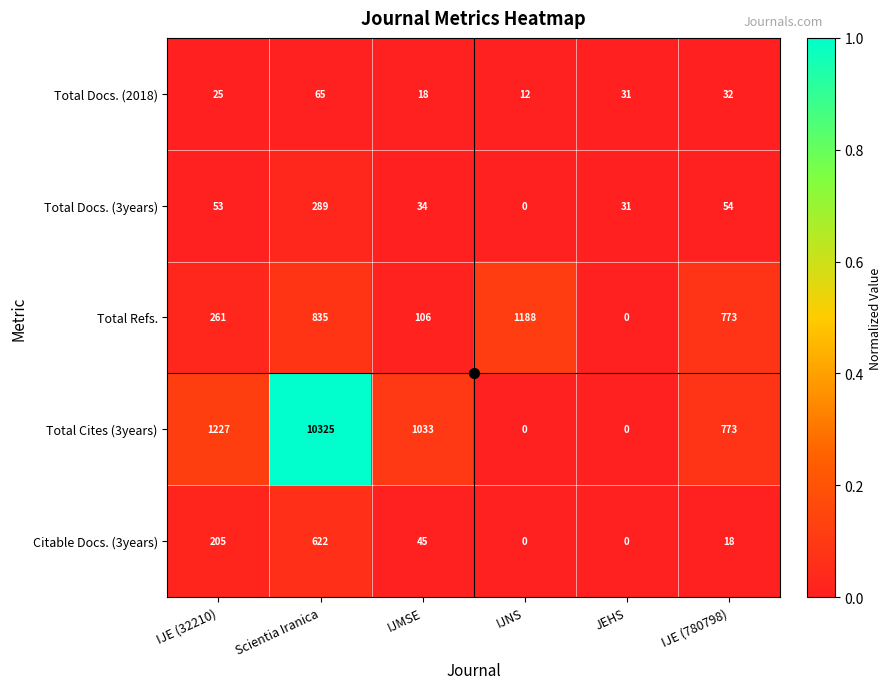

Which series changed the most between IJE (32210) and Scientia Iranica?

Total Cites (3years)